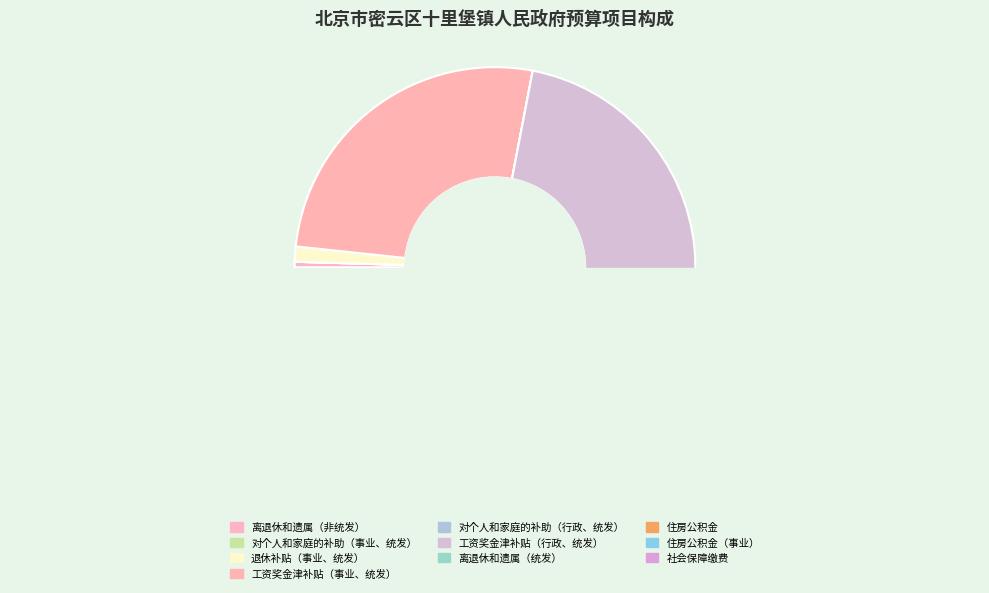

What percentage is the 离退休和遗属（统发） slice, to the nearest percent?

1%